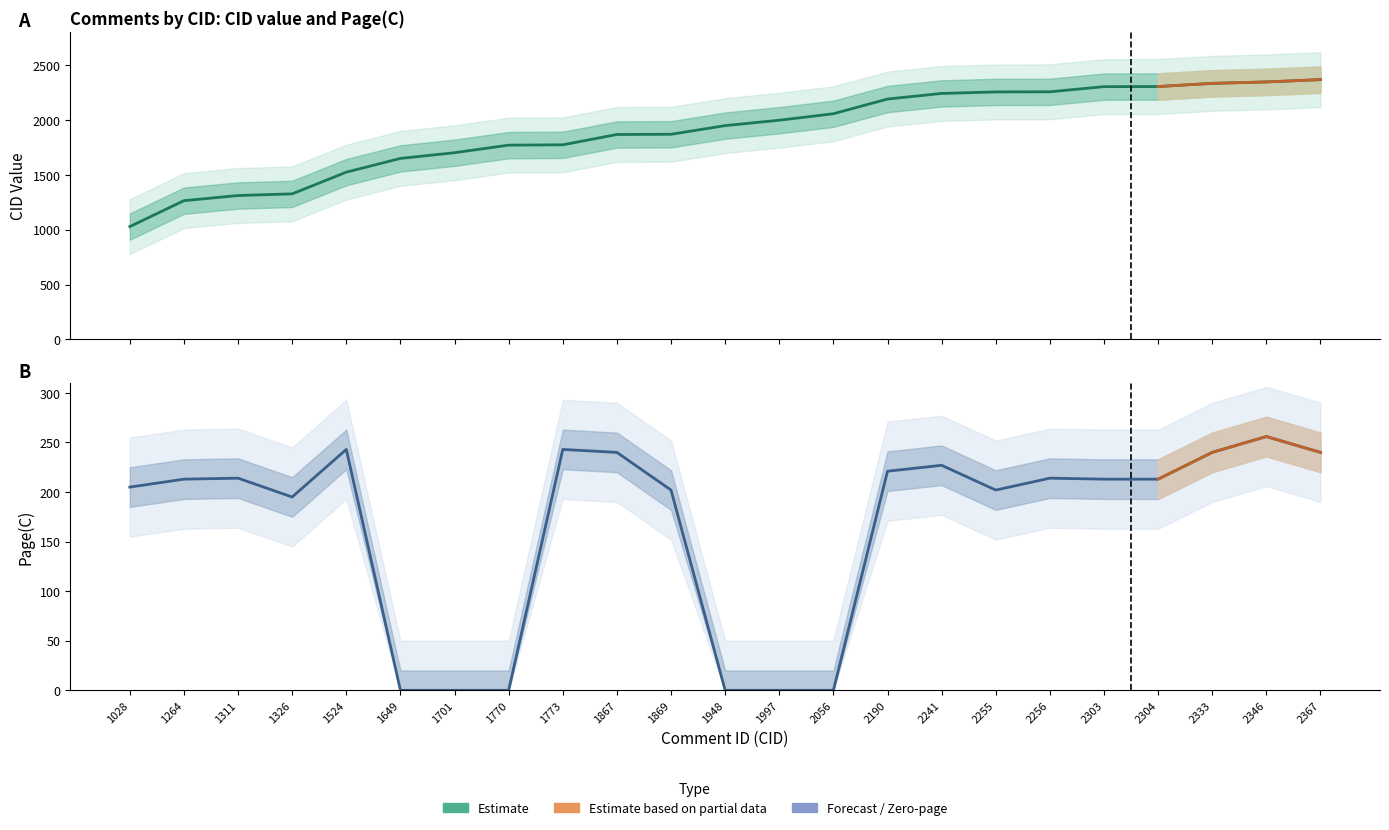

Reading left to right, transcribe all the data shown in this chart.

CID: 1028=1028	1264=1264	1311=1311	1326=1326	1524=1524	1649=1649	1701=1701	1770=1770	1773=1773	1867=1867	1869=1869	1948=1948	1997=1997	2056=2056	2190=2190	2241=2241	2255=2255	2256=2256	2303=2303	2304=2304	2333=2333	2346=2346	2367=2367
Page(C): 1028=205	1264=213	1311=214	1326=195	1524=243	1649=0	1701=0	1770=0	1773=243	1867=240	1869=202	1948=0	1997=0	2056=0	2190=221	2241=227	2255=202	2256=214	2303=213	2304=213	2333=240	2346=256	2367=240